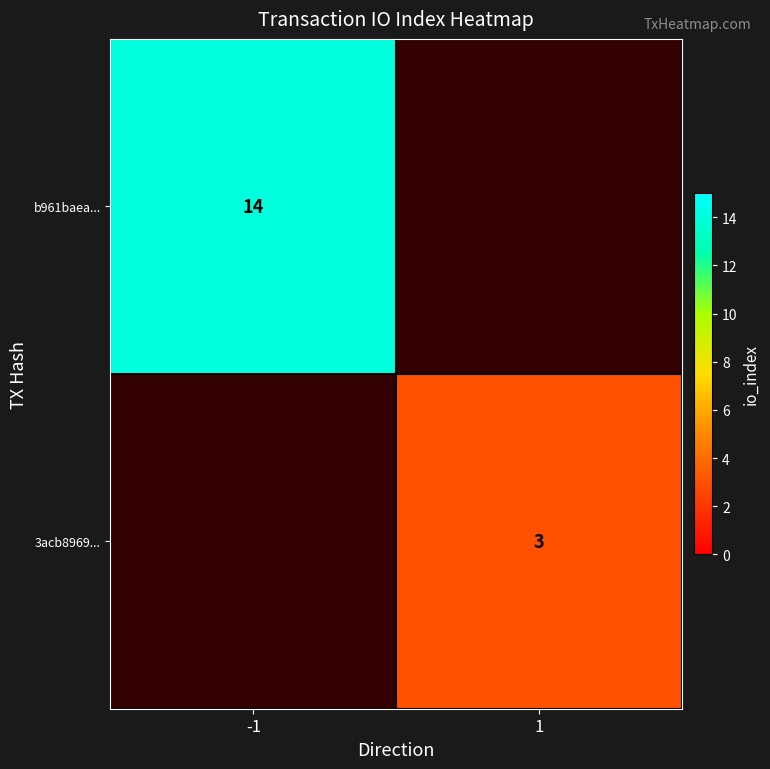

Is it true that 3acb8969... equals 3 at 1?

True